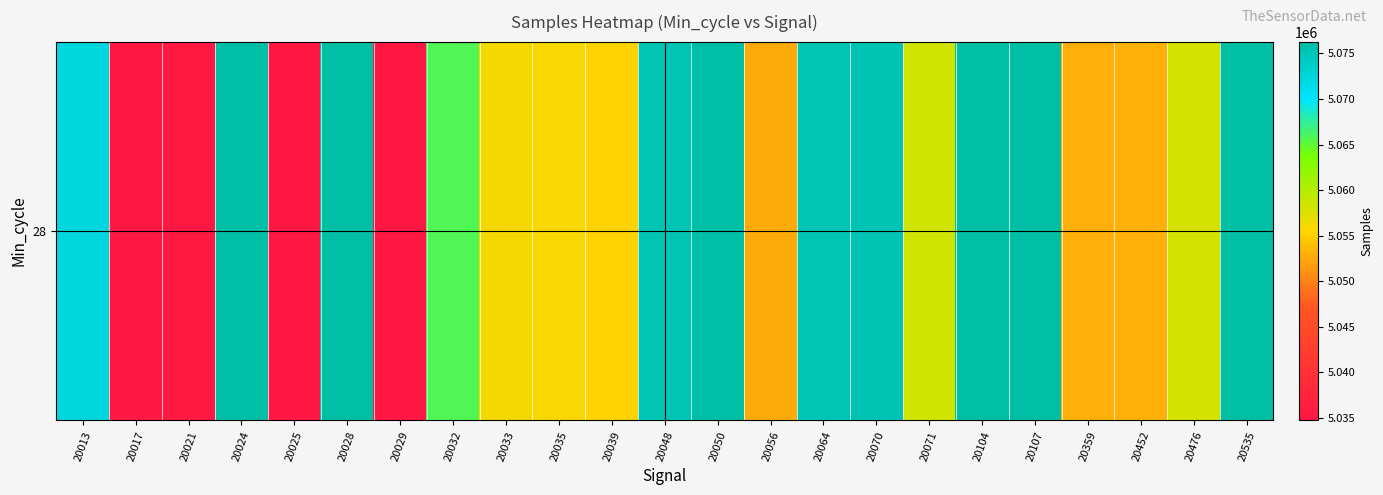

Rank the categories by value from lowest to highest.

20029, 20025, 20017, 20021, 20056, 20359, 20452, 20039, 20035, 20033, 20476, 20071, 20032, 20013, 20064, 20048, 20070, 20024, 20050, 20535, 20028, 20107, 20104